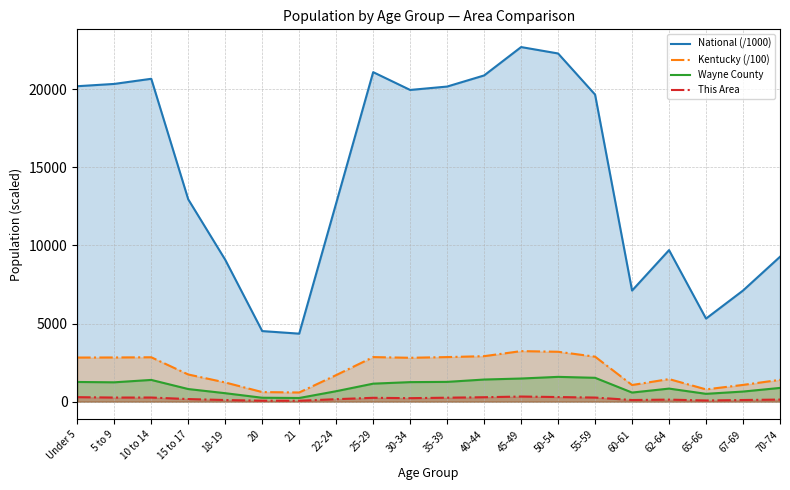

Rank the series by their maximum value, from lowest to highest.

This Area, Wayne County, Kentucky (/100), National (/1000)